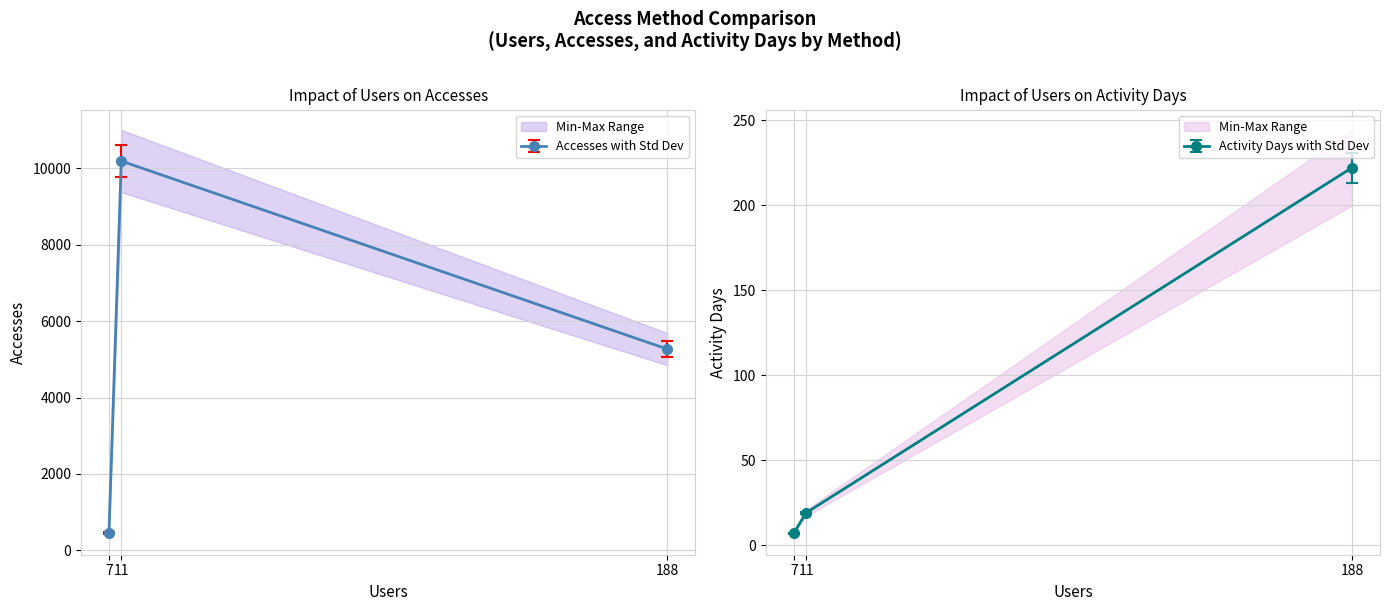

What is the highest value of the Accesses with Std Dev series?

10186